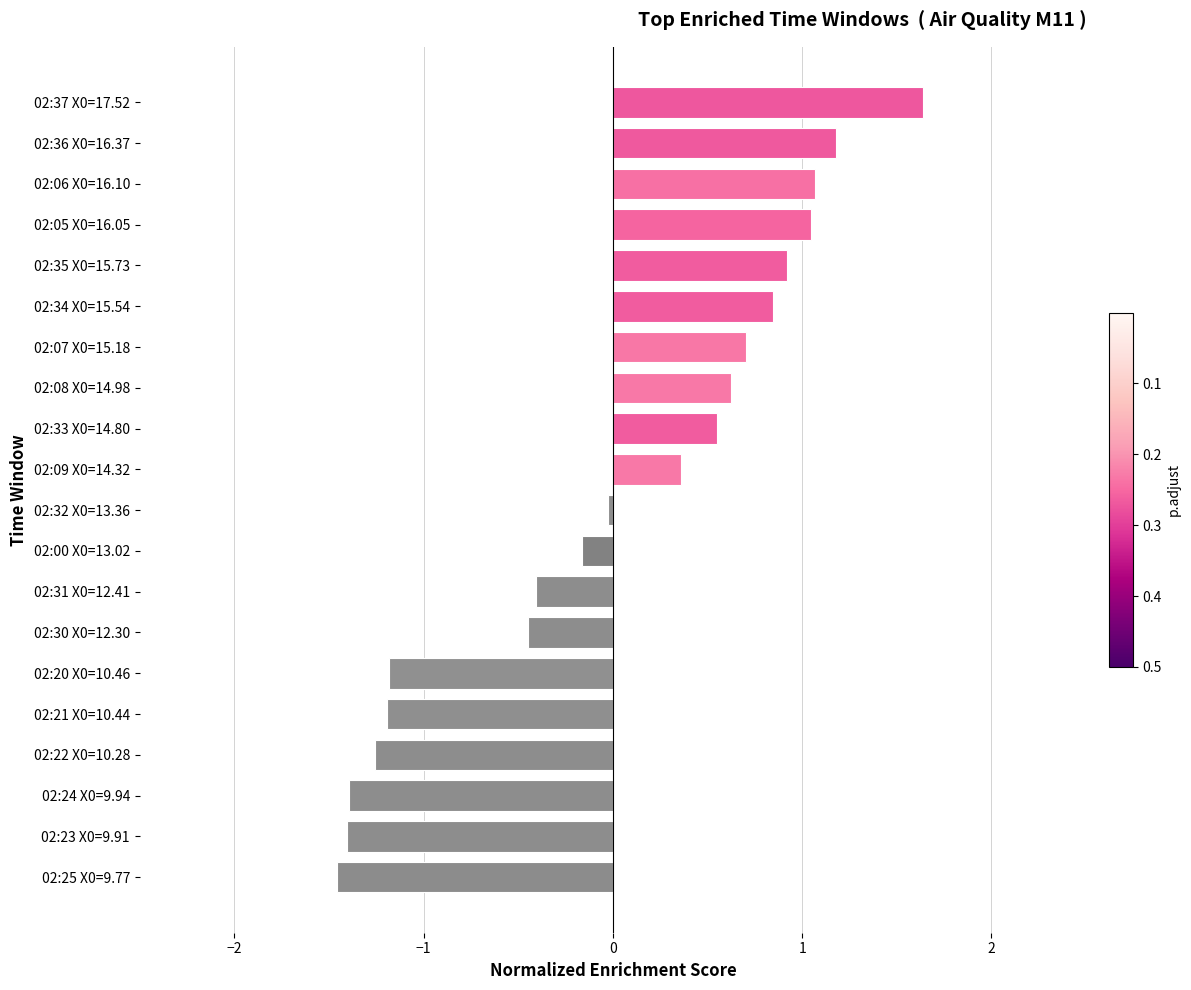

What is the value of the 20th bar from the top?

-1.5